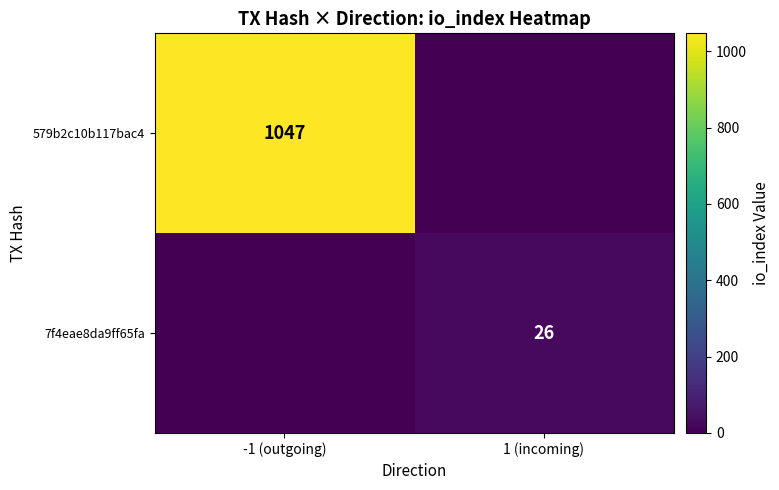

Is the value of 7f4eae8da9ff65fa at 1 (incoming) greater than the value of 579b2c10b117bac4 at -1 (outgoing)?

No